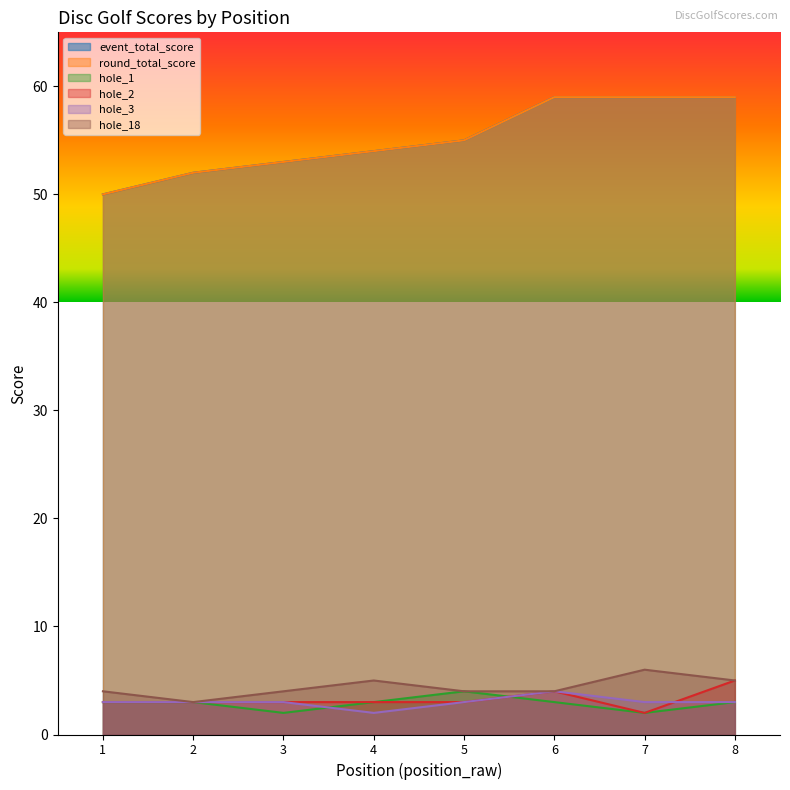

What is the lowest value of the hole_3 series?

2